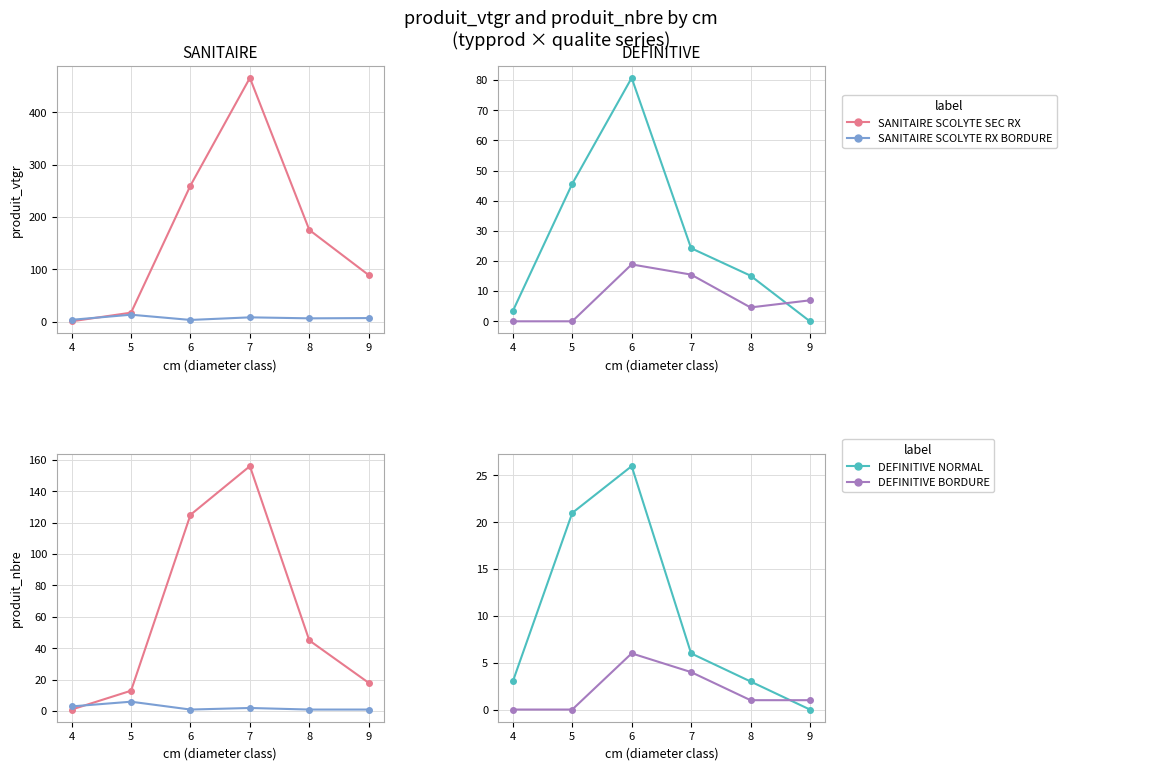

Does the chart have visible grid lines?

Yes